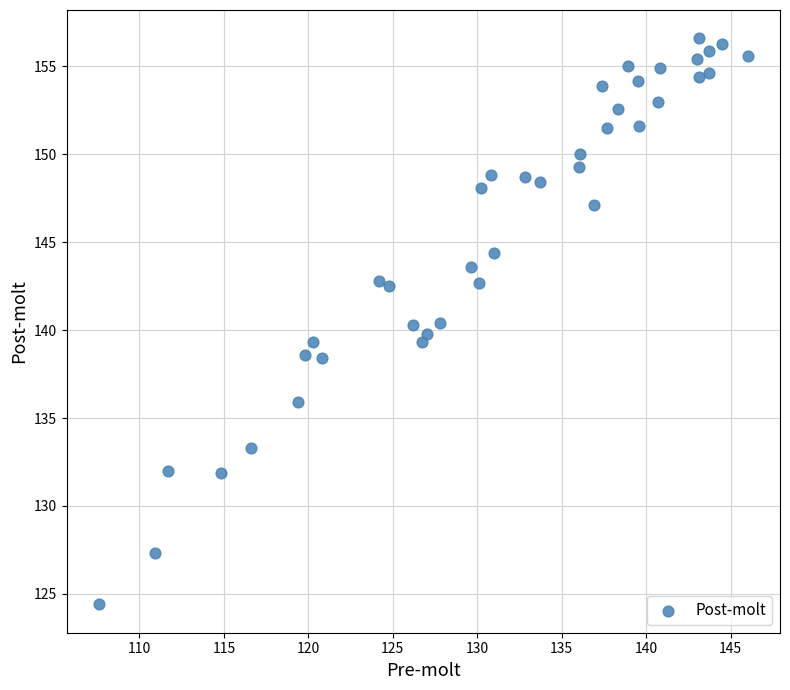

What is the range of Y values (max minus min)?

32.2